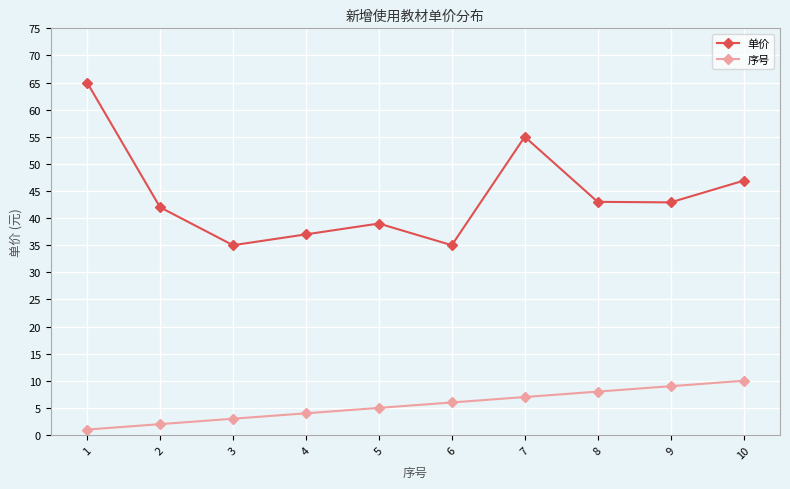

What is the maximum value for 单价?

65.0